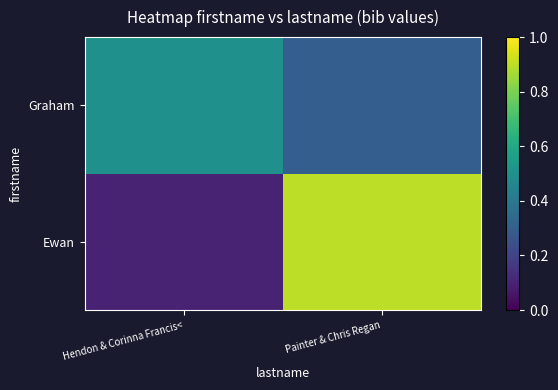

What is the total value across all series at Painter & Chris Regan?

1.2